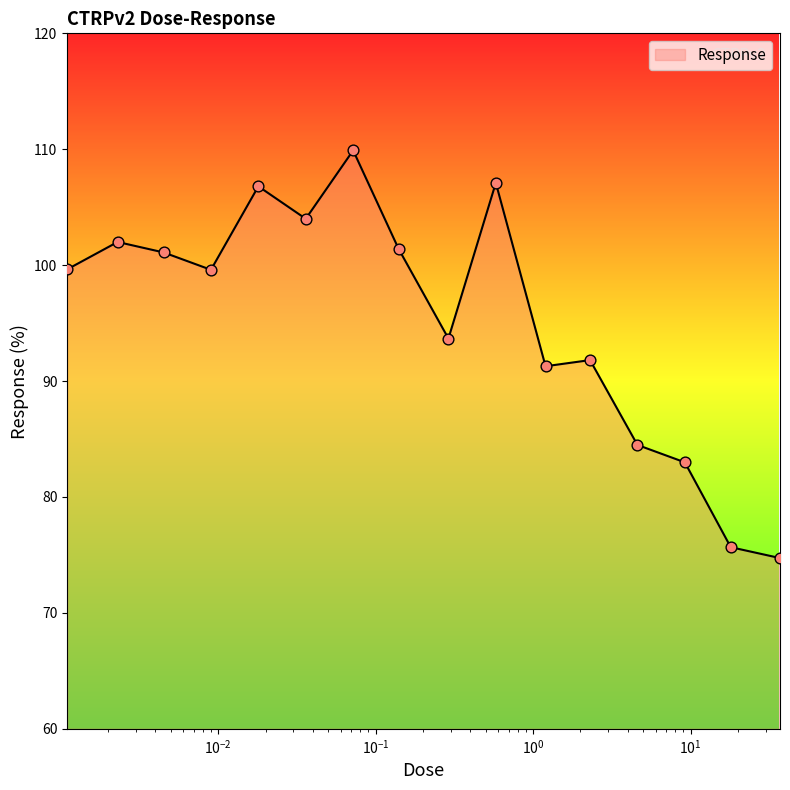

What is the greatest value displayed?

109.9